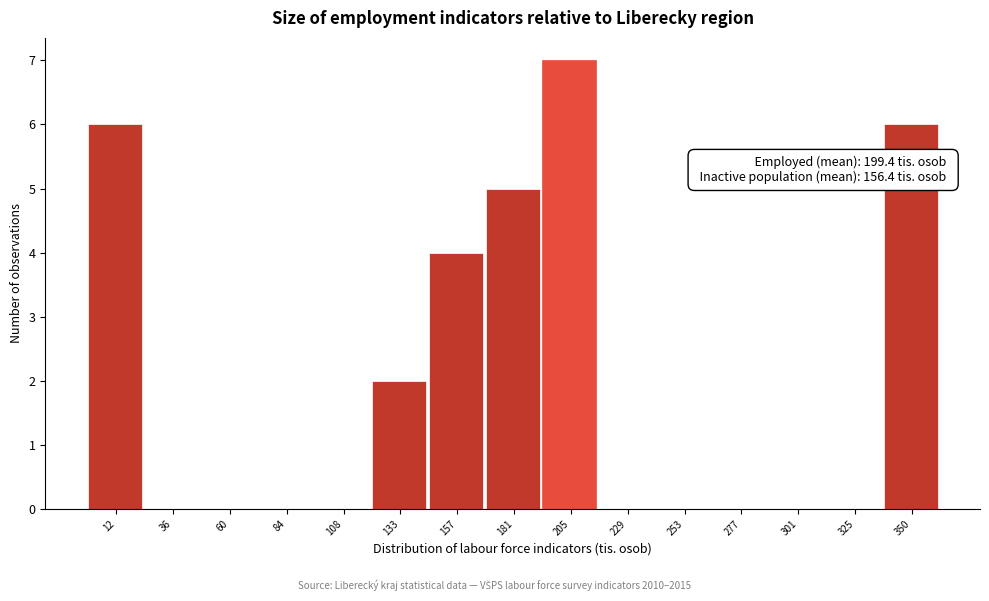

Reading left to right, what are all the values shown in this chart?

12=6	36=0	60=0	84=0	108=0	133=2	157=4	181=5	205=7	229=0	253=0	277=0	301=0	325=0	350=6